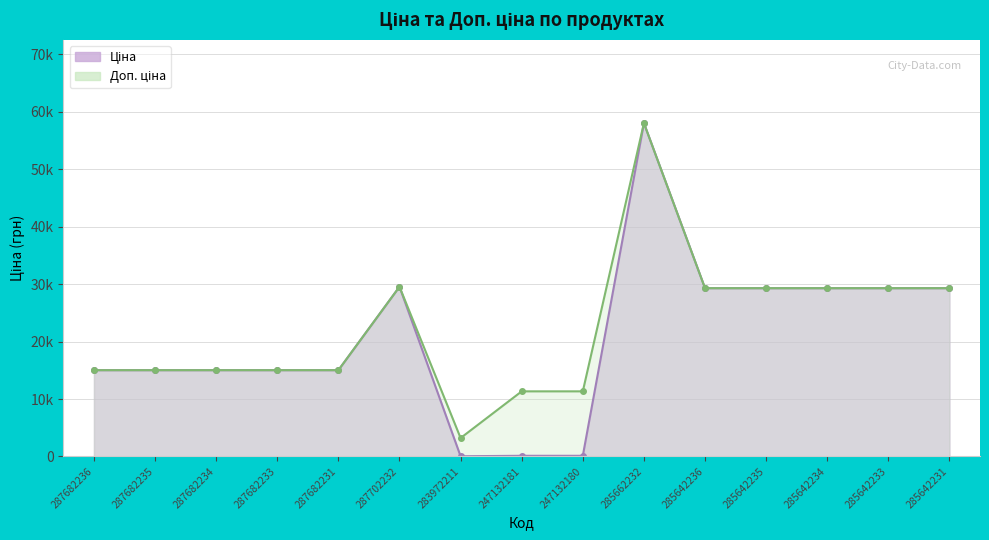

Reading right to left, list all the values displayed in this chart.

Ціна: 29294.9	29294.9	29294.9	29294.9	29294.9	58037.0	113.3	113.3	32.0	29548.9	15019.2	15019.2	15019.2	15019.2	15019.2
Доп. ціна: 29294.9	29294.9	29294.9	29294.9	29294.9	58037.0	11334.0	11334.0	3205.0	29548.9	15019.2	15019.2	15019.2	15019.2	15019.2